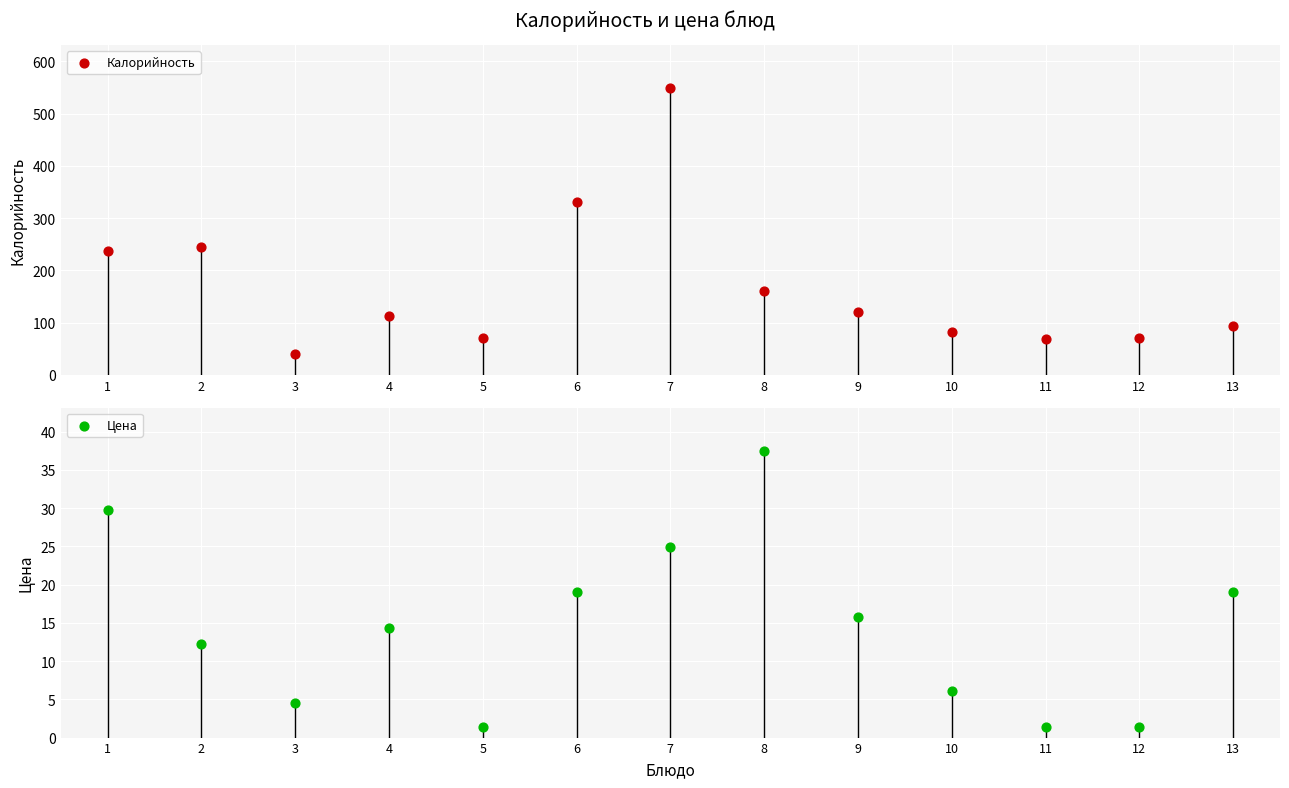

At how many categories does at least one series exceed 438?

1